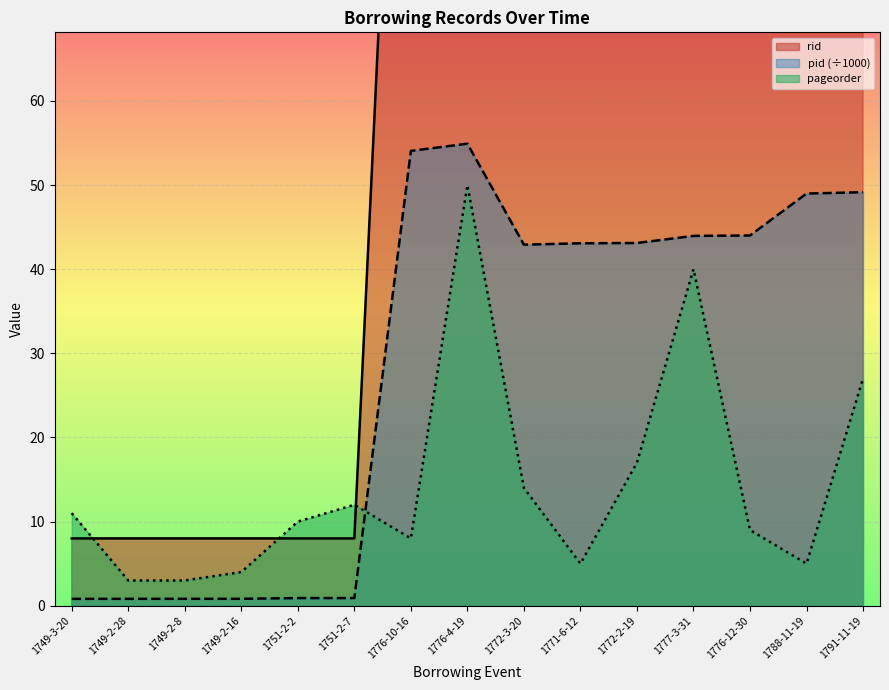

True or false: rid and pid cross at least once.

False